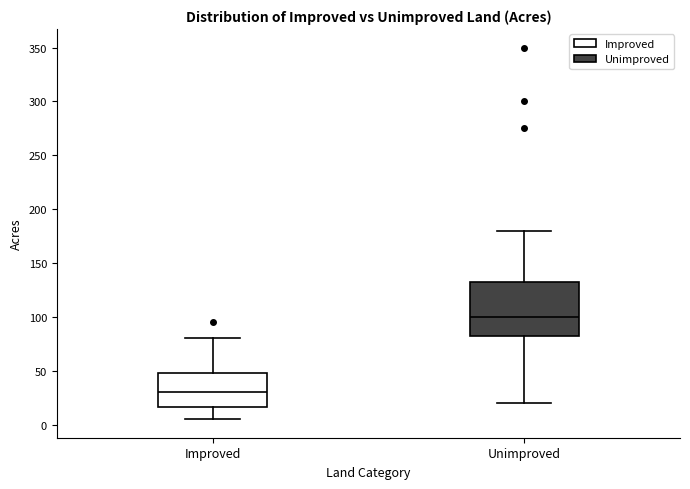

Comparing the boxes themselves (not the whiskers), which one is the tallest?

Unimproved